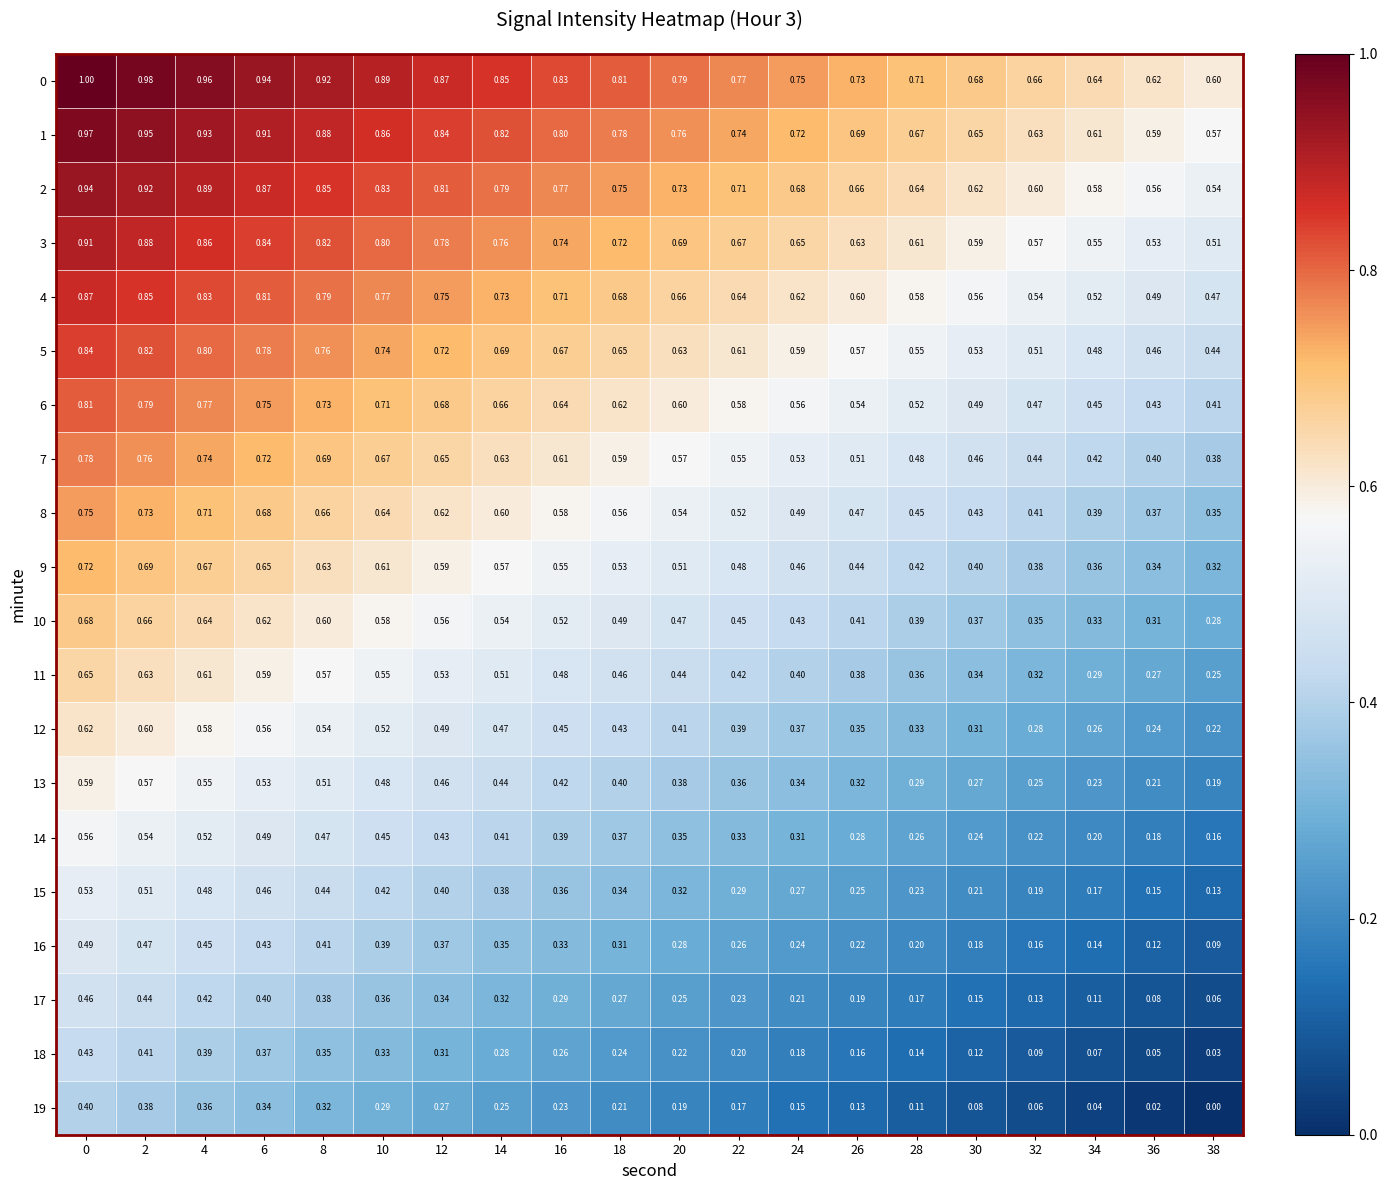

Is the value of 2 at 10 greater than the value of 11 at 22?

Yes